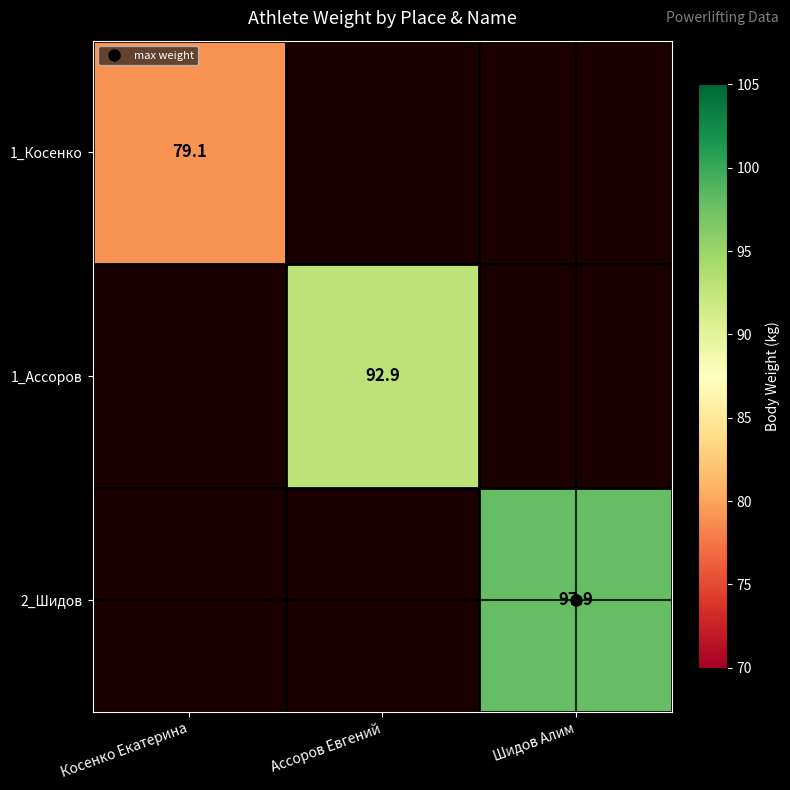

Rank the series at Шидов Алим from lowest to highest value.

1_Косенко, 1_Ассоров, 2_Шидов